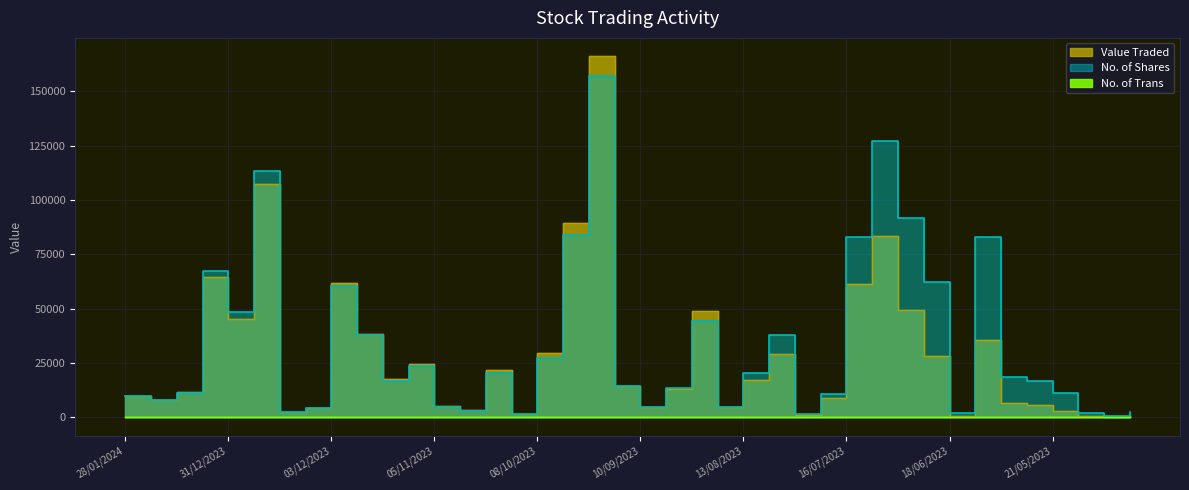

True or false: No. of Trans and Value Traded cross at least once.

False